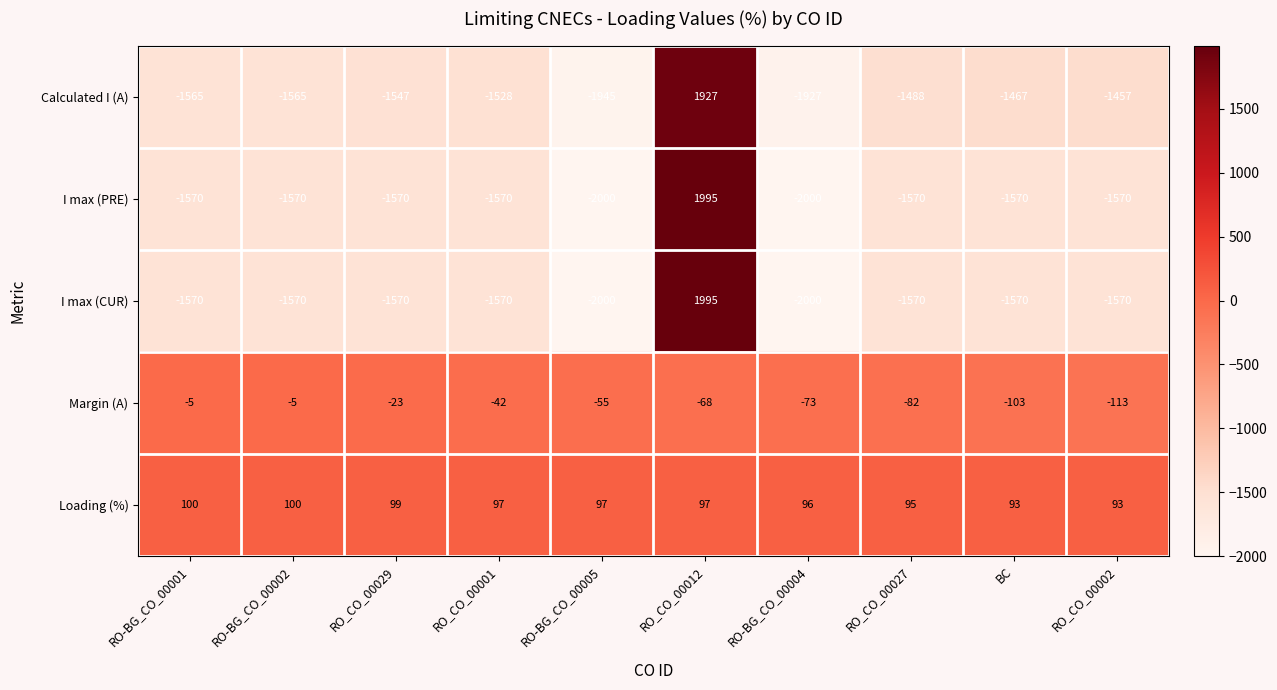

What is the difference between the maximum and minimum values in the Loading (%) series?

7